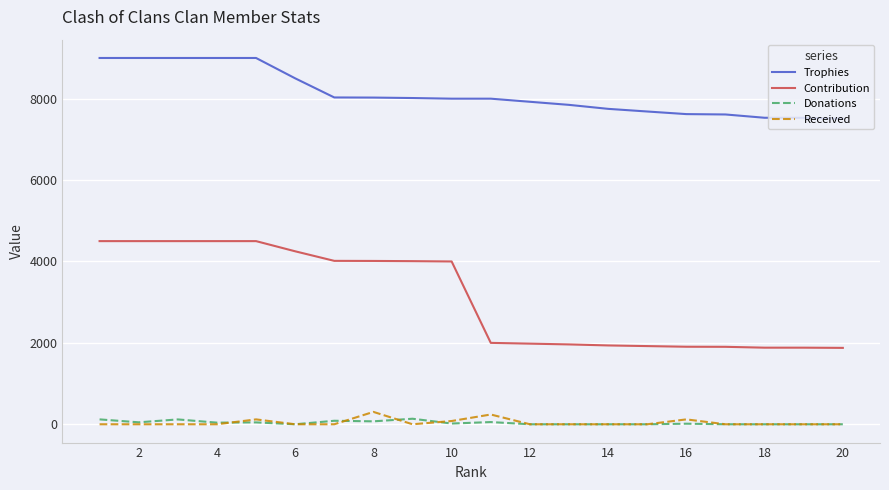

How many categories are shown in the chart?

20